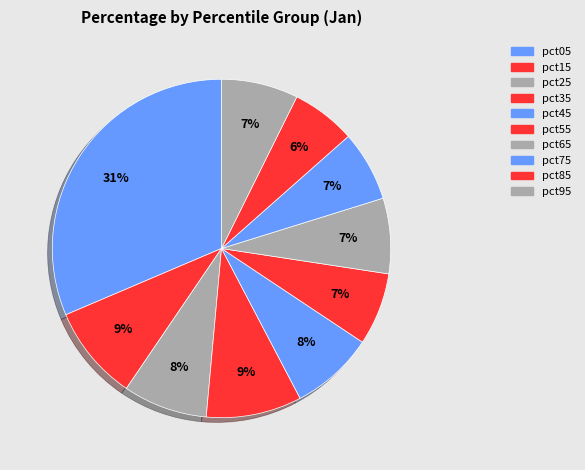

How many slices are in this pie chart?

10